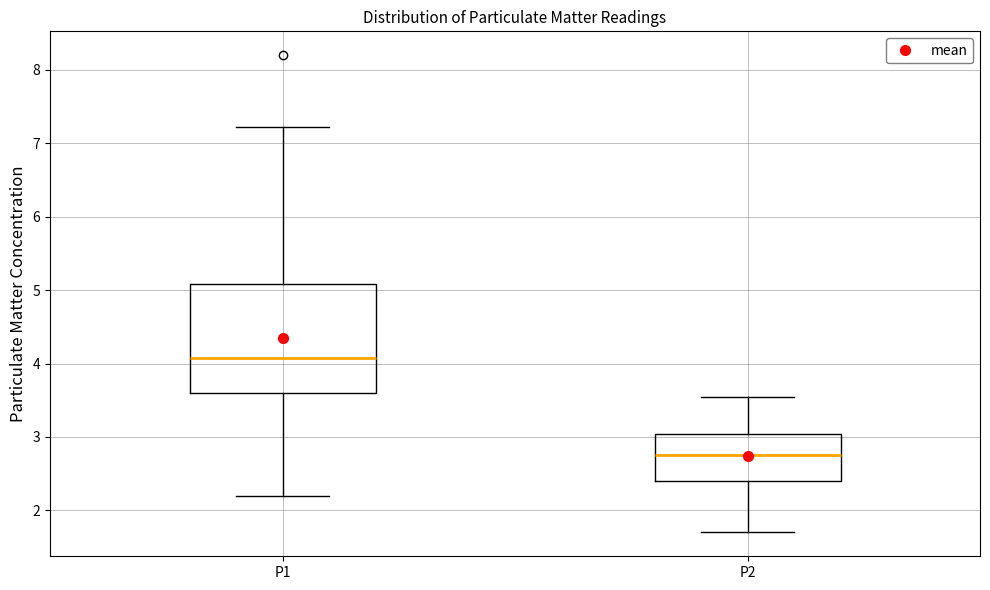

Where does the median line of the box for P1 sit on the y-axis? The values are not printed on the chart, so give them approximately, as read against the axis.

4.1